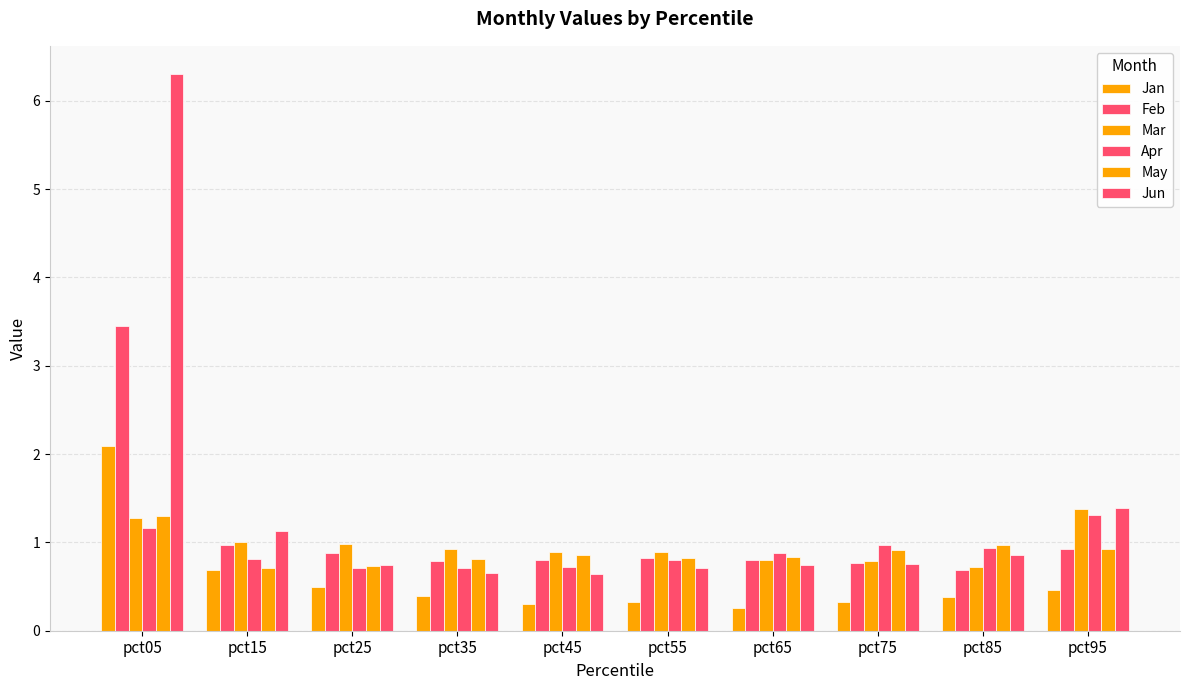

List the labels in order of Jan value, smallest first.

pct65, pct45, pct55, pct75, pct85, pct35, pct95, pct25, pct15, pct05